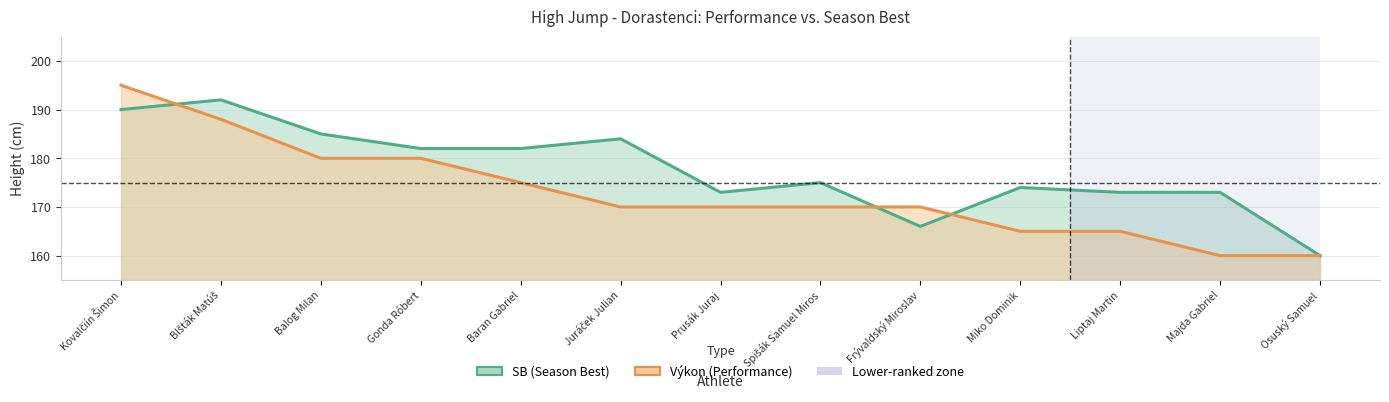

True or false: SB and Výkon cross at least once.

True